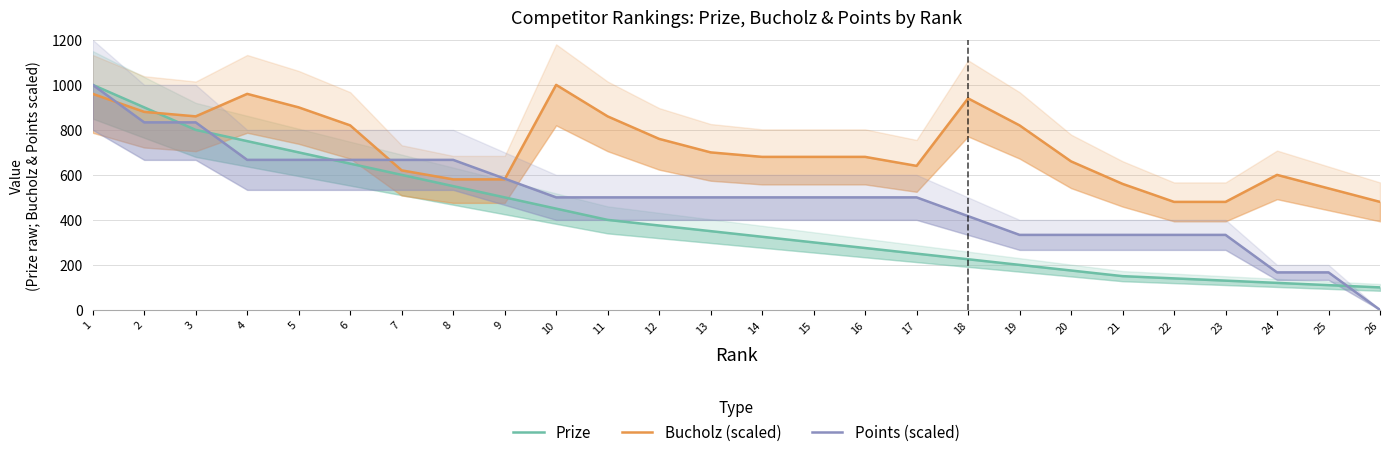

What is the approximate value of Points (scaled) at 17?

500.0